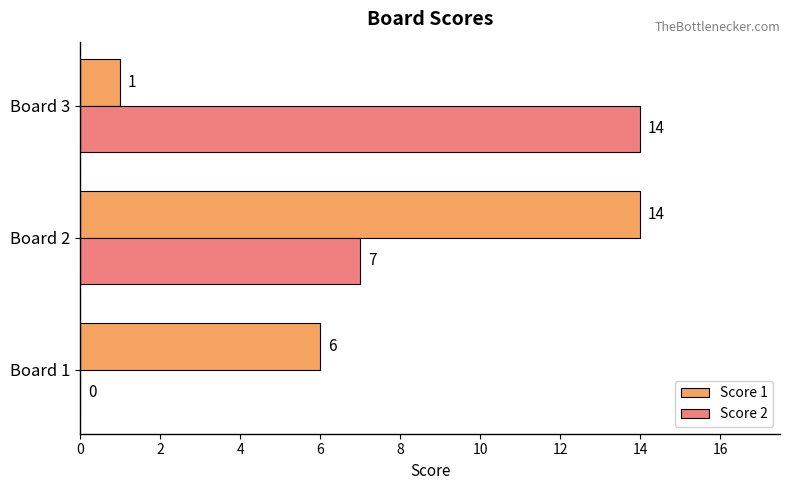

Between Board 1 and Board 3, which series saw the biggest shift?

Score 2